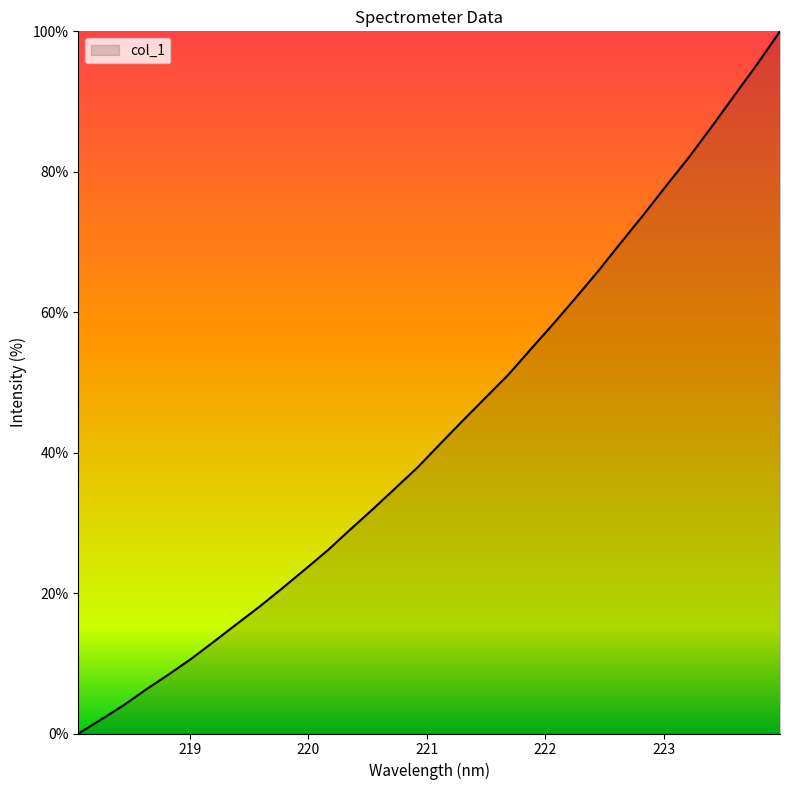

Reading right to left, transcribe all the data shown in this chart.

100.0	95.4	91.0	86.5	82.2	78.2	74.0	70.1	66.0	62.2	58.4	54.8	51.1	47.9	44.7	41.3	38.0	35.0	32.0	29.0	26.1	23.4	20.7	18.1	15.6	13.1	10.7	8.4	6.3	4.0	2.0	0.0